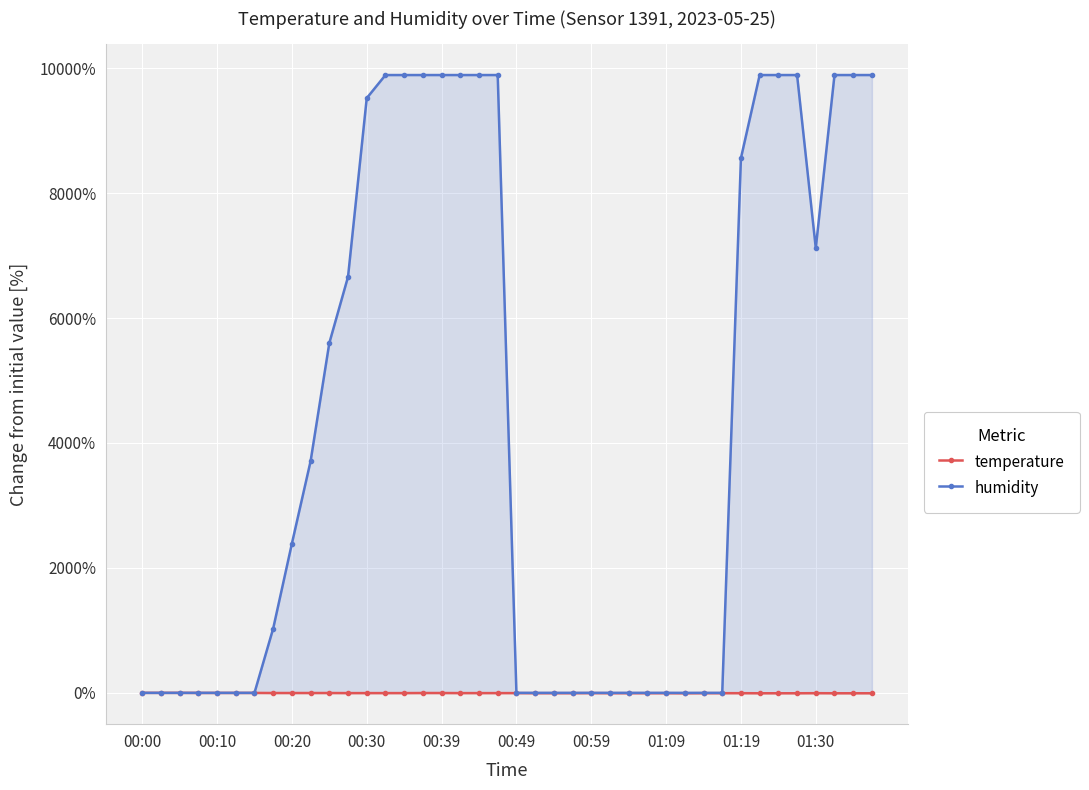

Which series has the largest total across all categories?

humidity